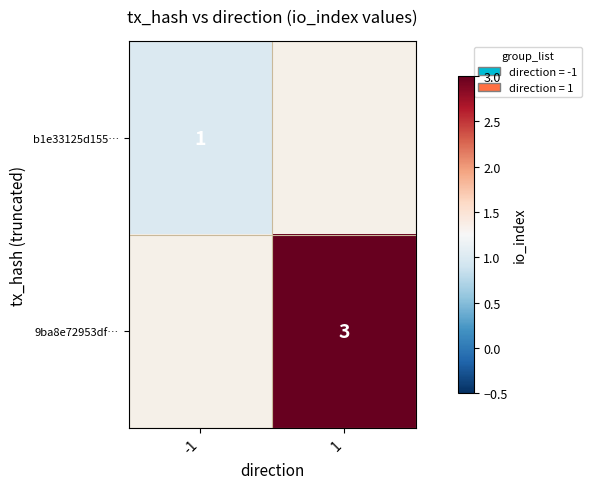

At how many categories does at least one series exceed 1?

1